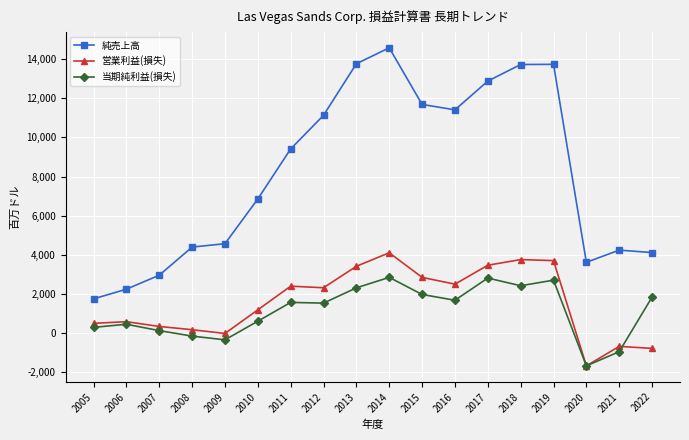

How many categories are shown in the chart?

18